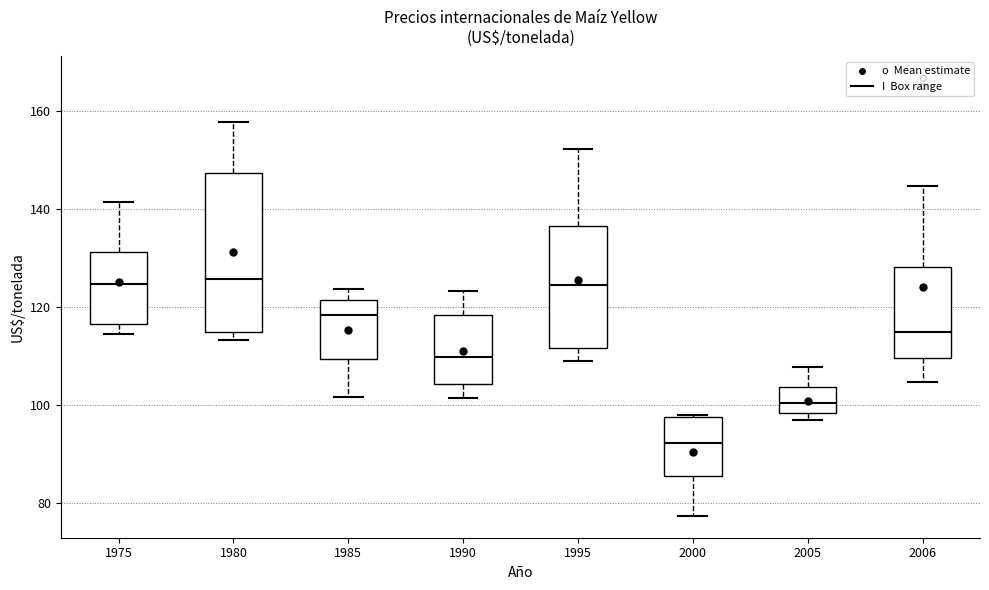

Where does the upper whisker of the box at x = 1995 end on the y-axis? The values are not printed on the chart, so give them approximately, as read against the axis.

152